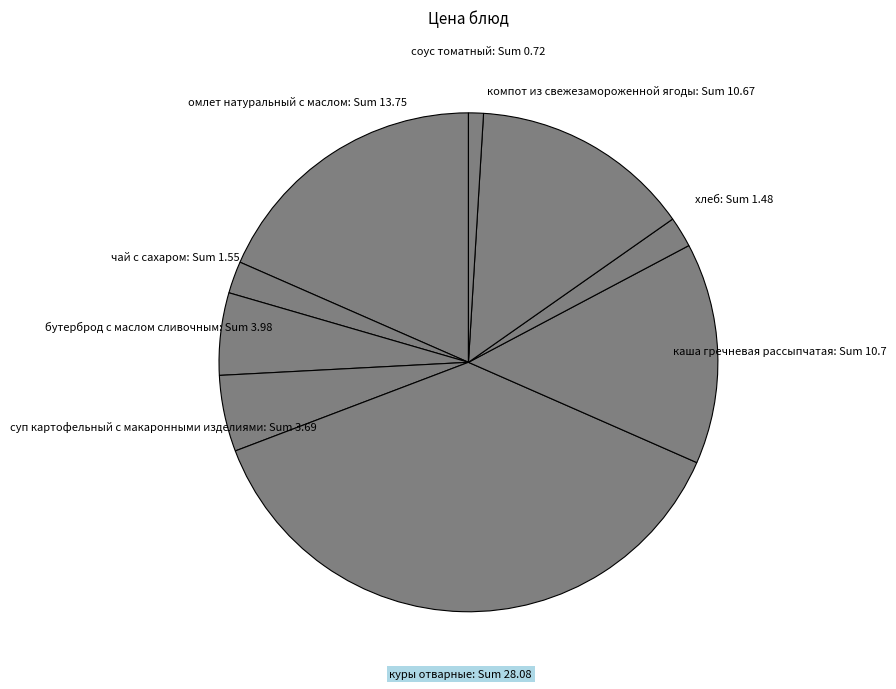

Is бутерброд с маслом сливочным: Sum 3.98 the majority of the pie?

No